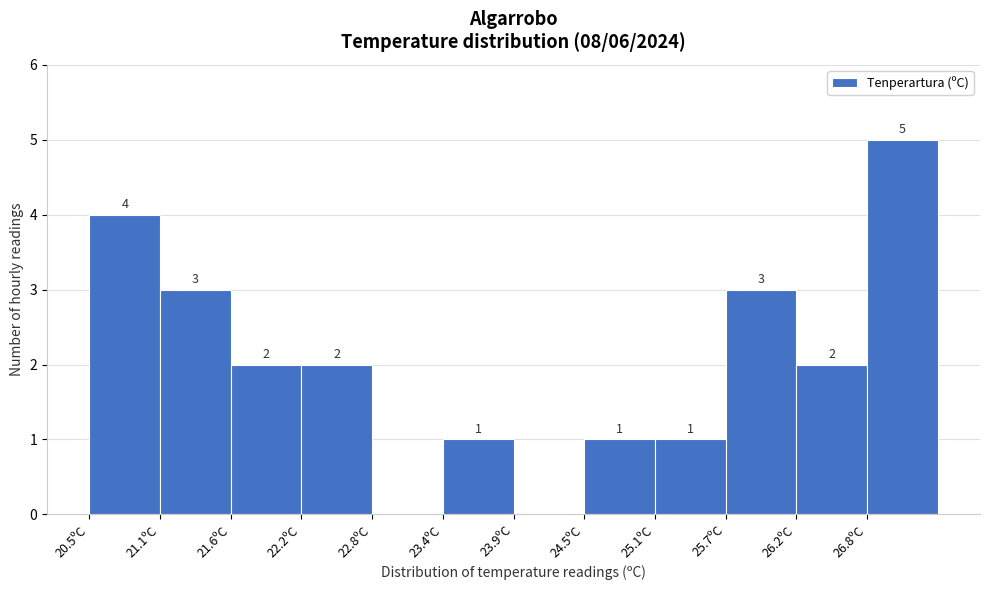

Over which range of the x-axis is the bar tallest?

26.8 to 27.4